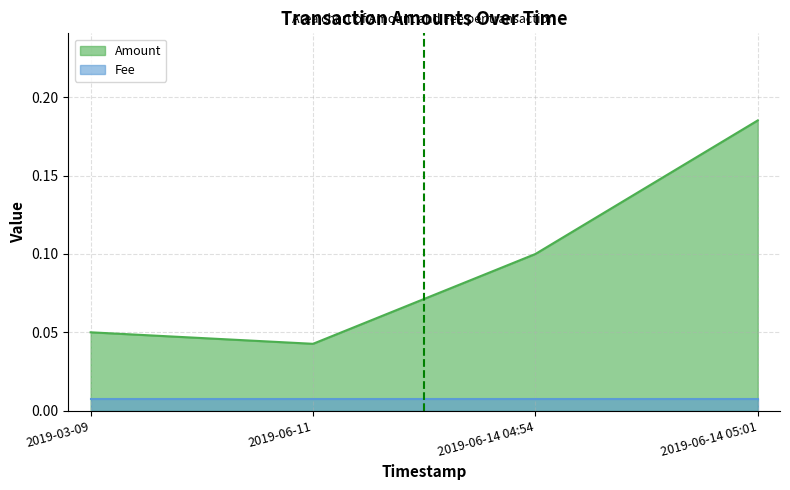

What is the change in value from 2019-06-11 to 2019-06-14 05:01?

+0.1